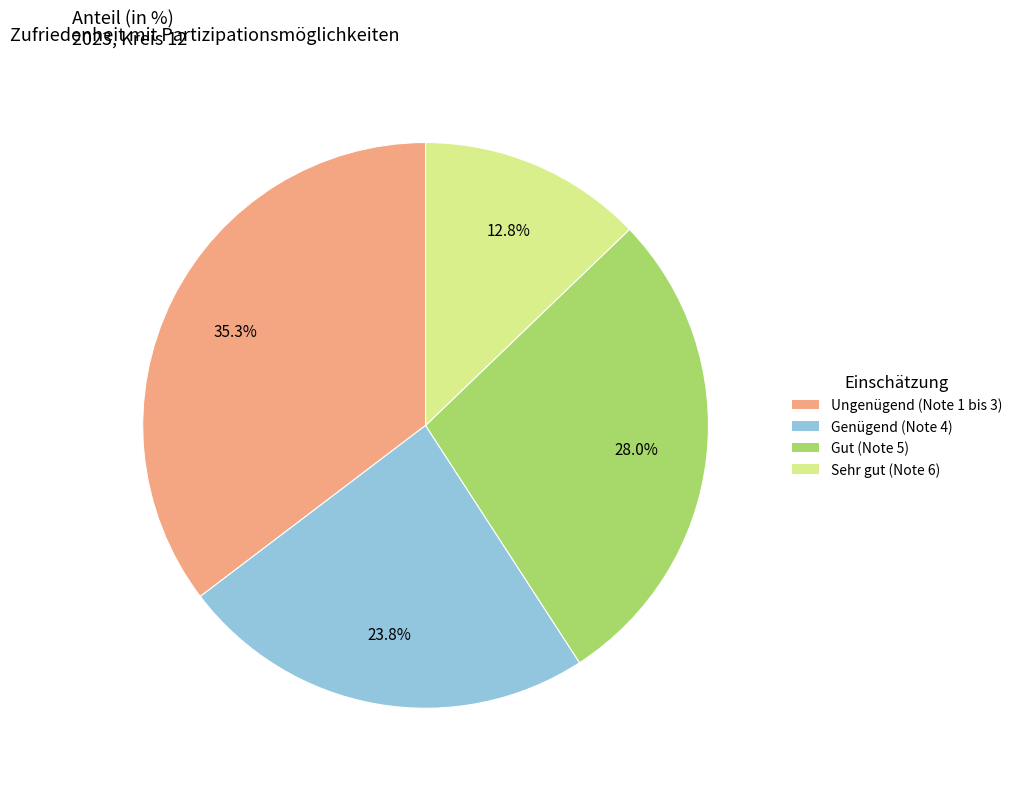

Between Gut (Note 5) and Sehr gut (Note 6), which is larger?

Gut (Note 5)